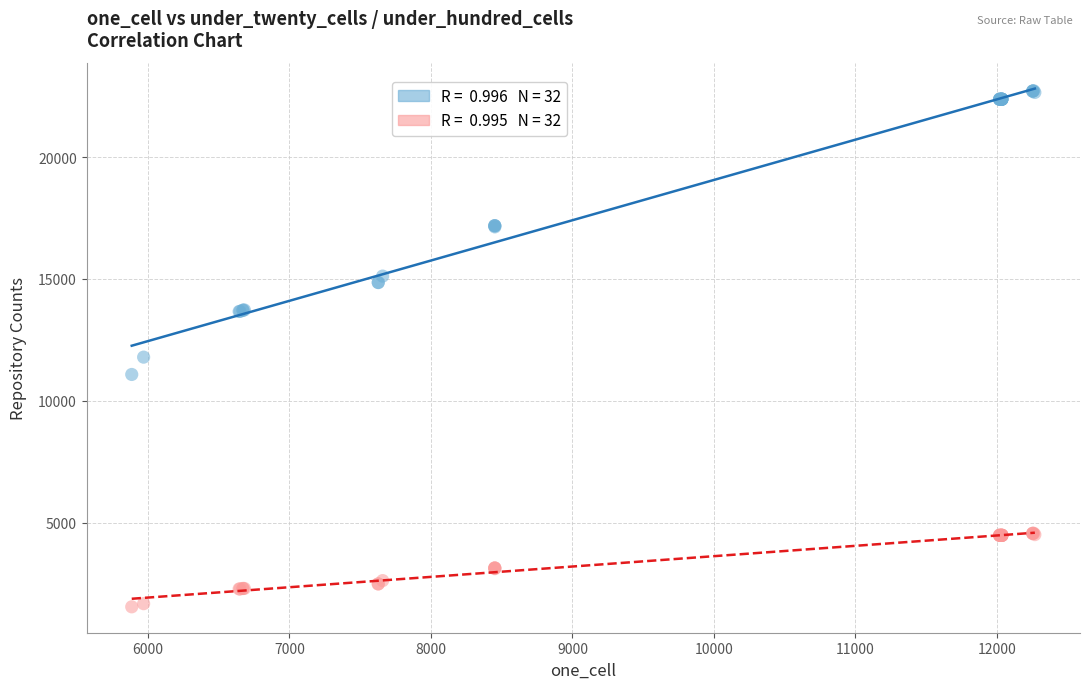

Across all series, what Y value is closest to 12135?

11791